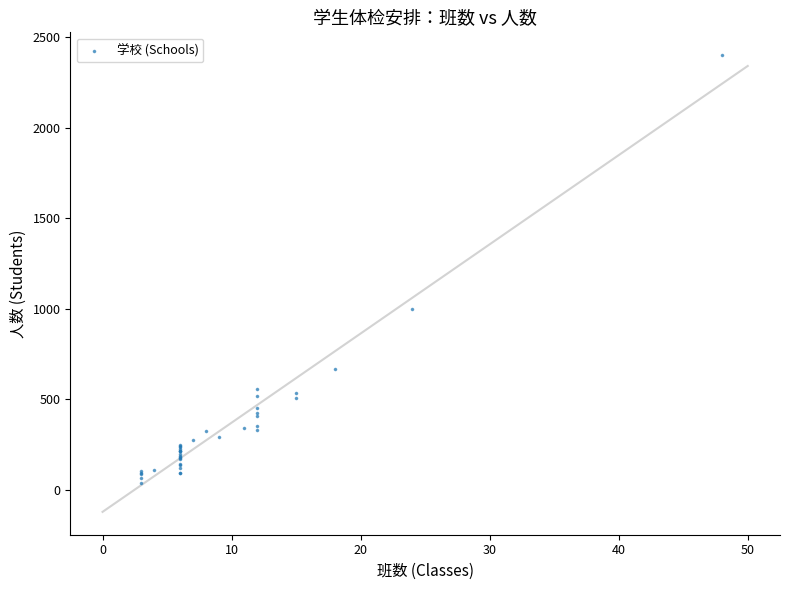

What Y value in the scatter plot is closest to 1217?

996